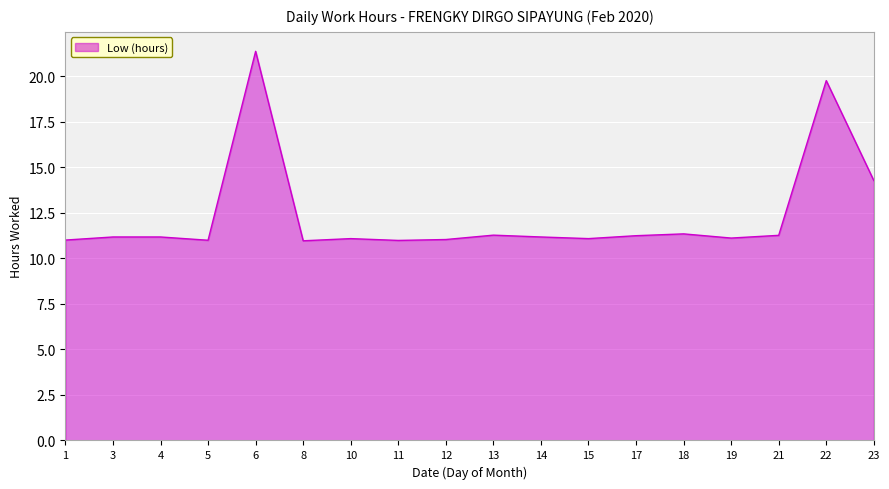

The value at 17 is 19.8. True or false?

False